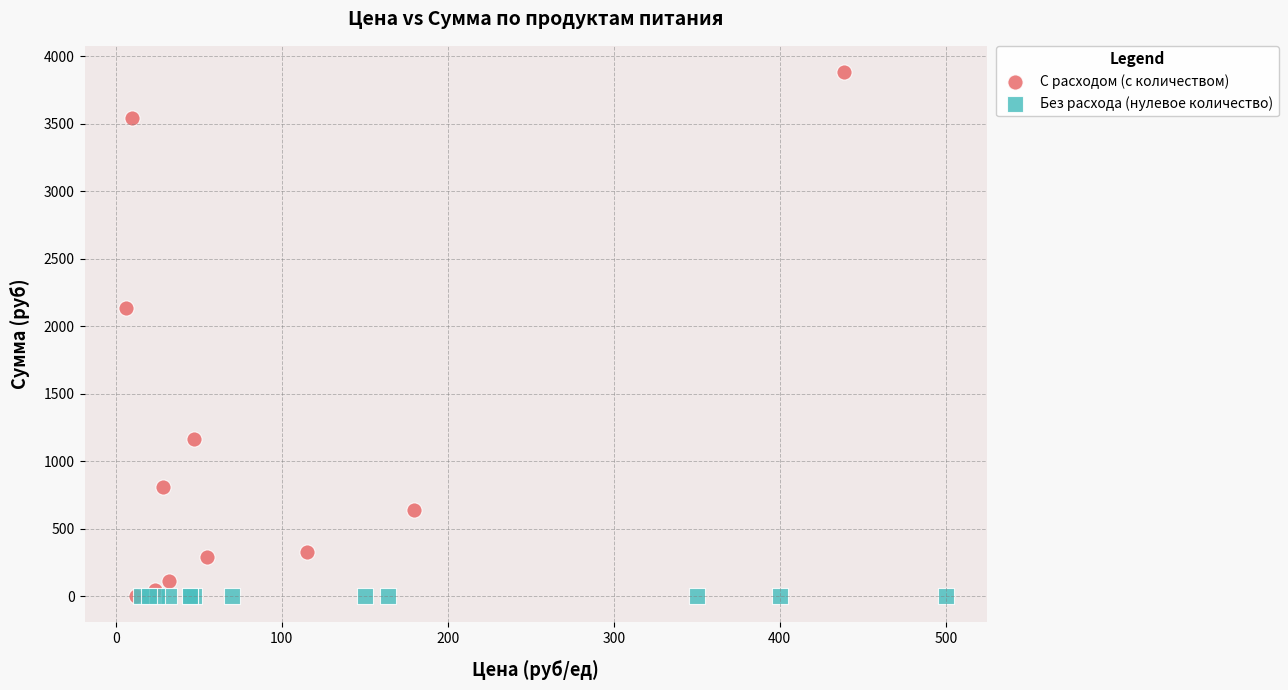

Which series contains the highest Y value?

С расходом (с количеством)